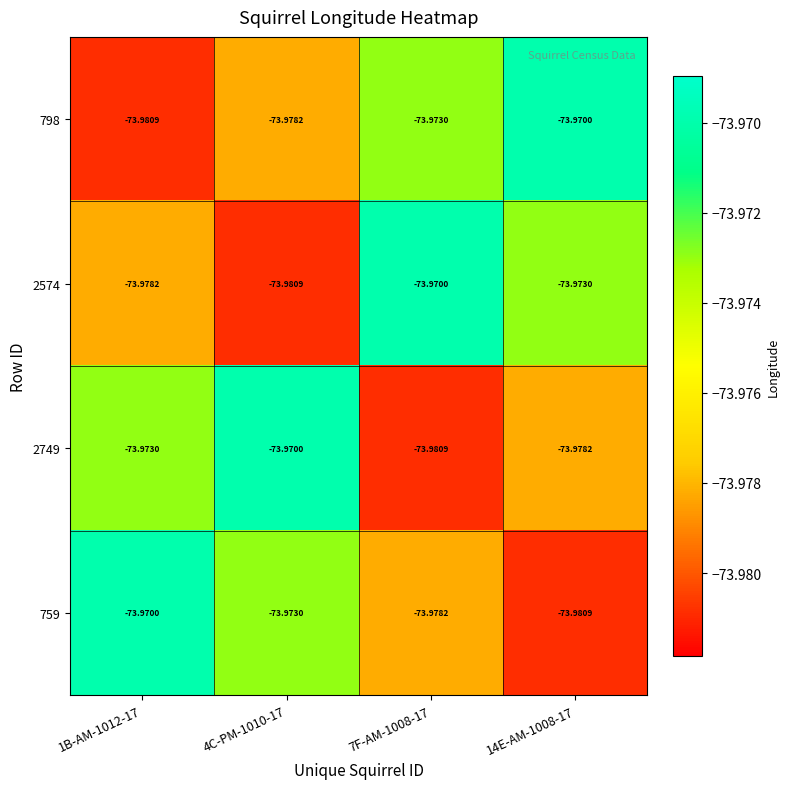

Is the value of 2749 at 1B-AM-1012-17 greater than the value of 798 at 4C-PM-1010-17?

Yes